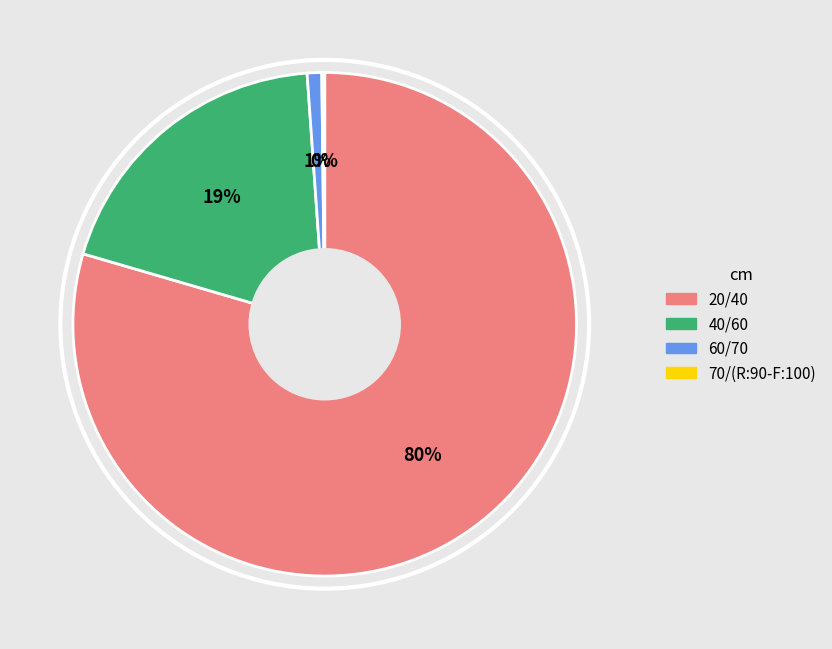

Combined, do 20/40 and 60/70 account for over 50%?

Yes